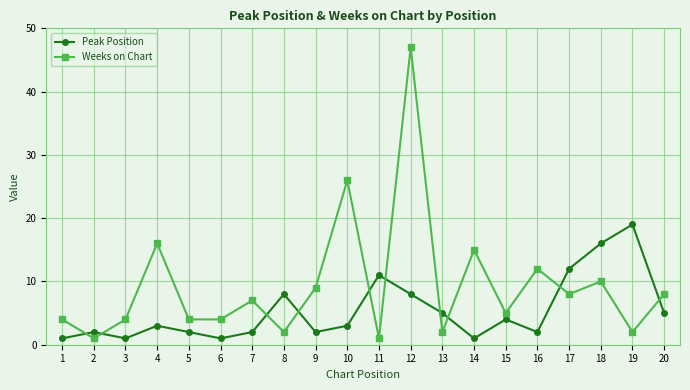

What is the difference between the second highest and second lowest values in the Weeks on Chart series?

25